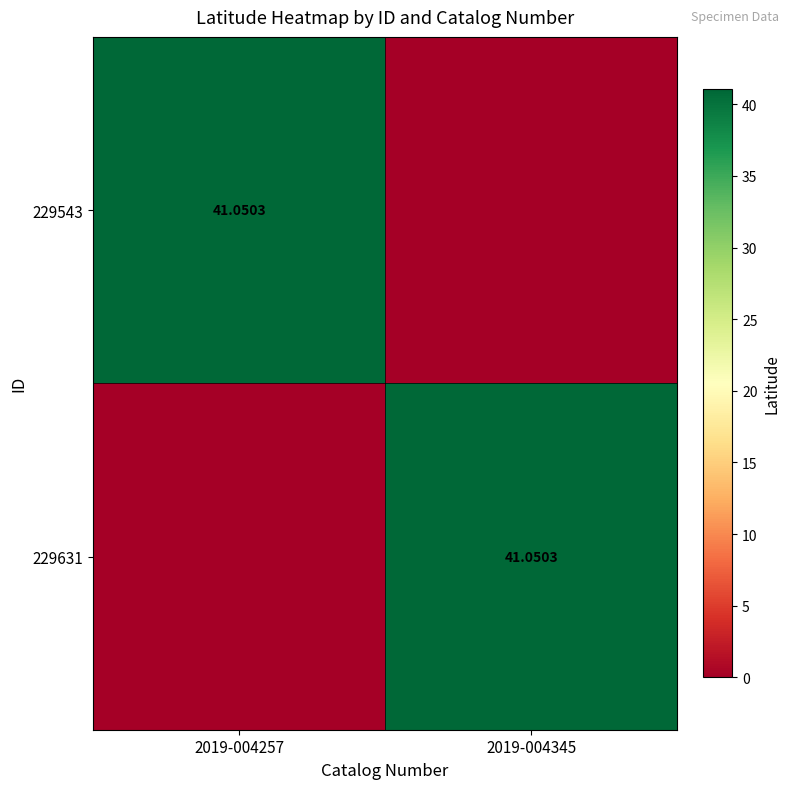

Where does the 229631 series first go above 41?

2019-004345